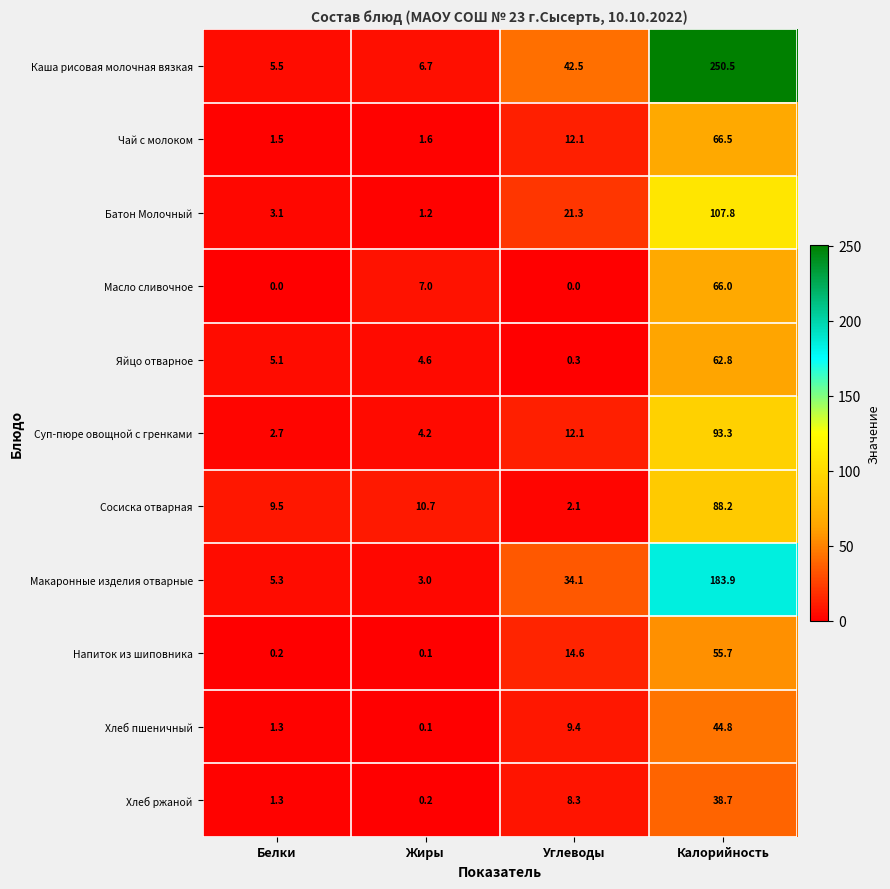

Which series has the largest range (max minus min)?

Каша рисовая молочная вязкая